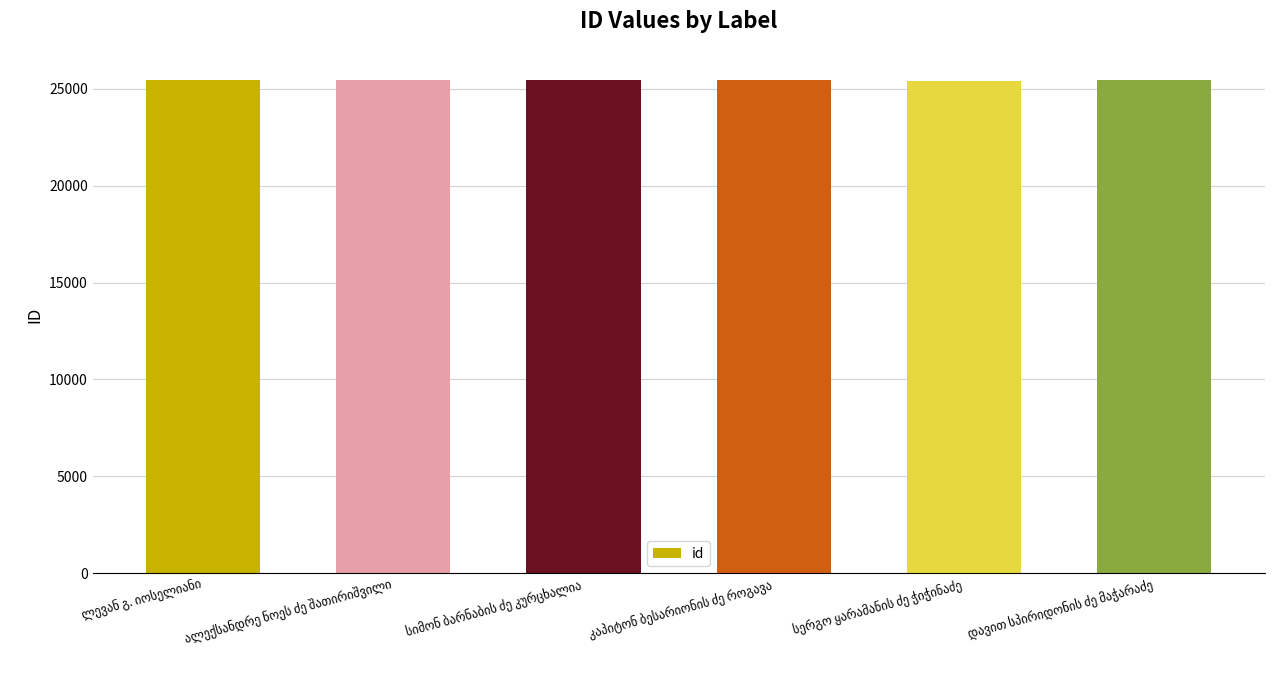

How many values are between 25429 and 25432?

4